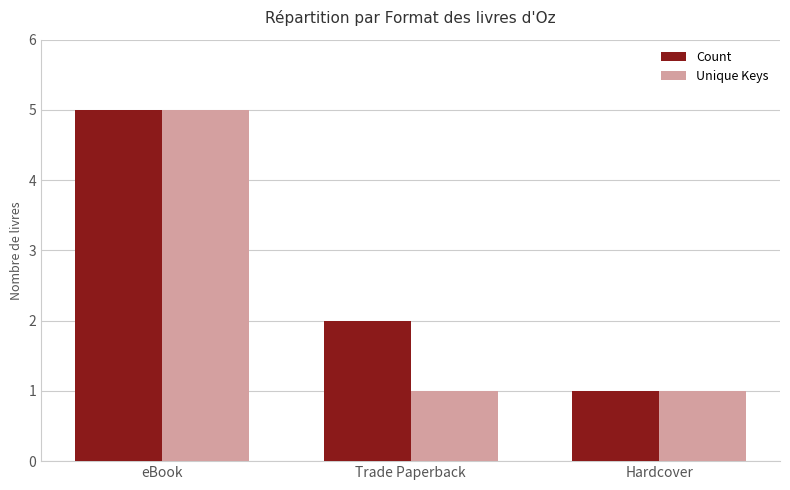

Reading right to left, extract all data points from this chart.

Count: 1	2	5
Unique Keys: 1	1	5